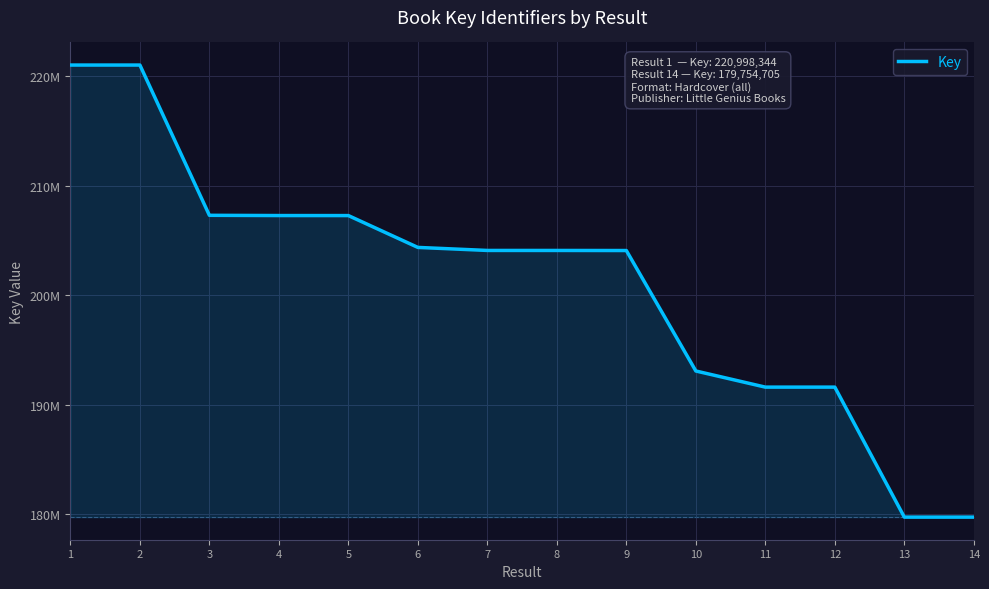

Reading right to left, list all the values displayed in this chart.

179754705	179754244	191614182	191614502	193085852	204076786	204083218	204084244	204360771	207265376	207267829	207290192	220998972	220998344